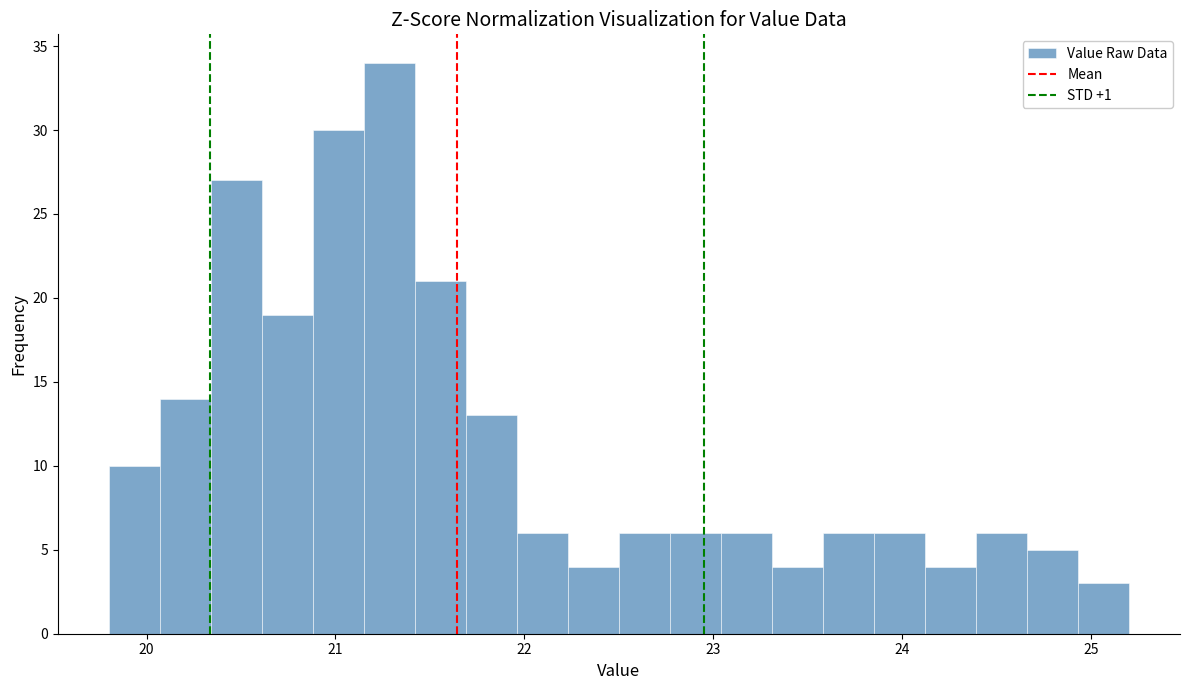

Around what value on the x-axis is the tallest bar? Give the approximate position of its centre, as read against the axis.

21.3